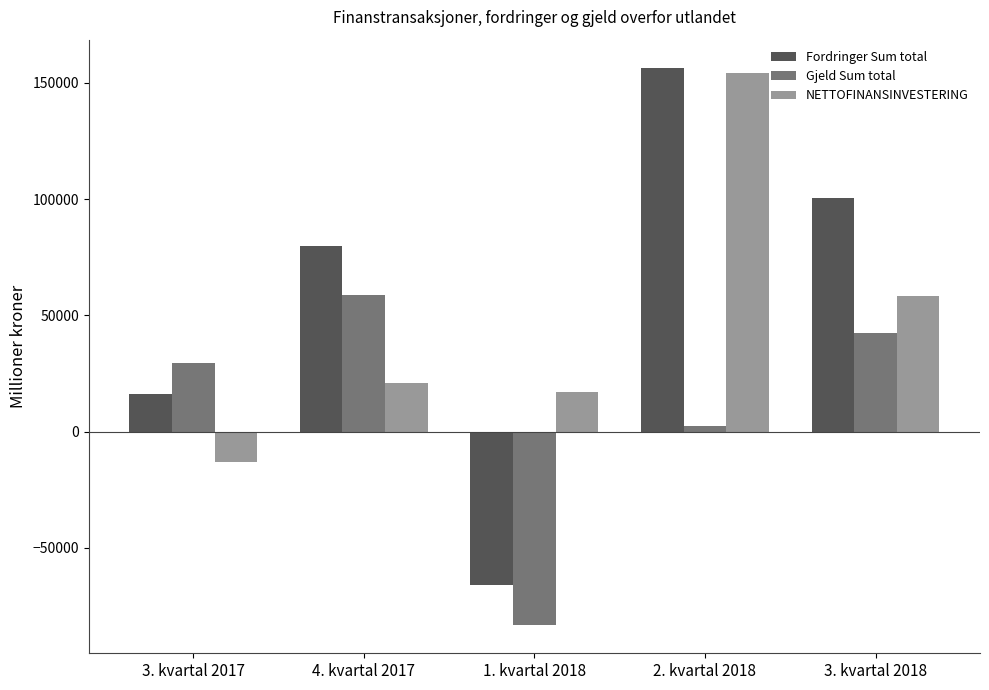

What is the label of the 5th bar from the left?

3. kvartal 2018